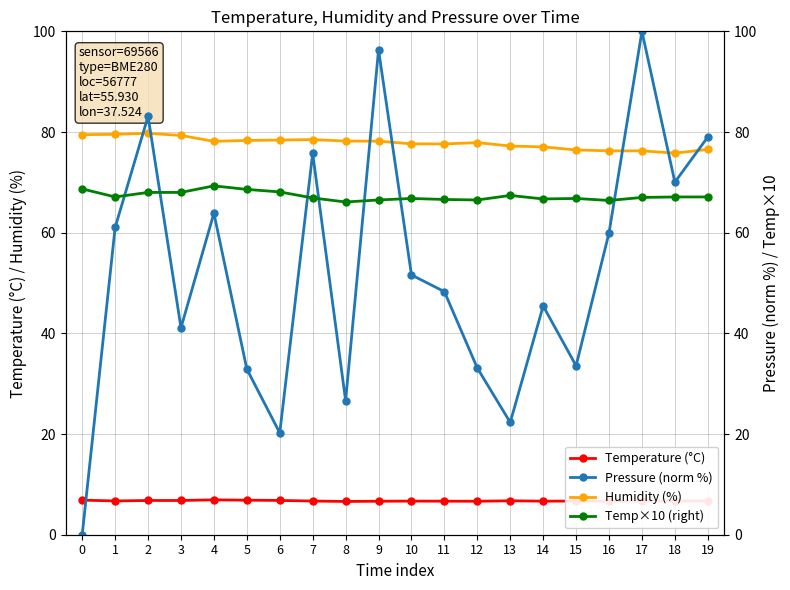

Reading left to right, transcribe all the data shown in this chart.

Temperature (°C): 0=6.9	1=6.7	2=6.8	3=6.8	4=6.9	5=6.9	6=6.8	7=6.7	8=6.6	9=6.7	10=6.7	11=6.7	12=6.7	13=6.7	14=6.7	15=6.7	16=6.6	17=6.7	18=6.7	19=6.7
Humidity (%): 0=79.5	1=79.5	2=79.8	3=79.3	4=78.2	5=78.3	6=78.4	7=78.5	8=78.2	9=78.2	10=77.7	11=77.6	12=77.9	13=77.2	14=77.0	15=76.4	16=76.3	17=76.3	18=75.8	19=76.5
Pressure (norm %): 0=0.0	1=61.0	2=83.1	3=41.1	4=63.9	5=32.9	6=20.2	7=75.8	8=26.6	9=96.3	10=51.6	11=48.3	12=33.1	13=22.3	14=45.4	15=33.6	16=60.0	17=100.0	18=70.0	19=79.0
Temp×10 (right): 0=68.7	1=67.1	2=68.0	3=68.0	4=69.3	5=68.6	6=68.1	7=66.9	8=66.1	9=66.5	10=66.8	11=66.6	12=66.5	13=67.4	14=66.7	15=66.8	16=66.4	17=67.0	18=67.1	19=67.1